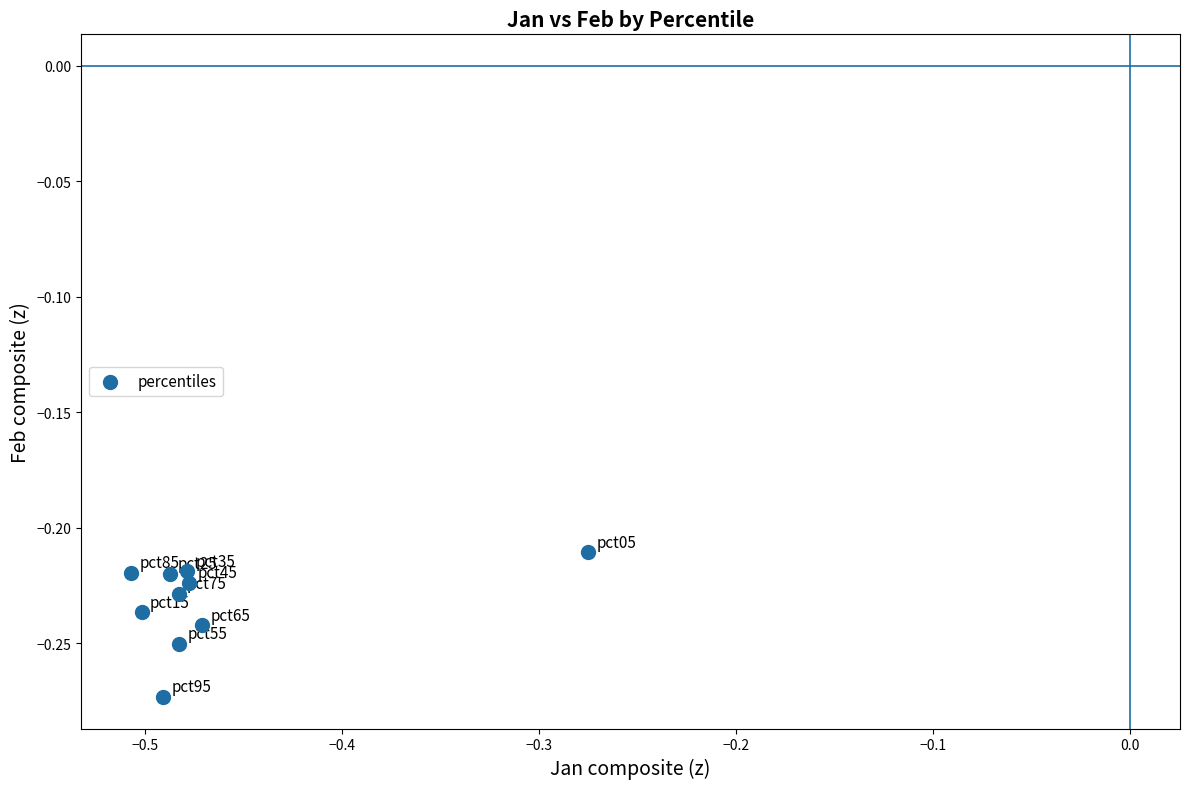

What is the average X value?

-0.5